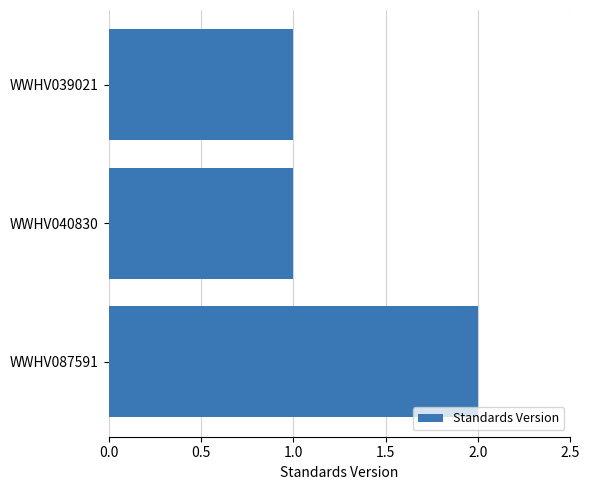

True or false: the data shows 3 at WWHV087591.

False